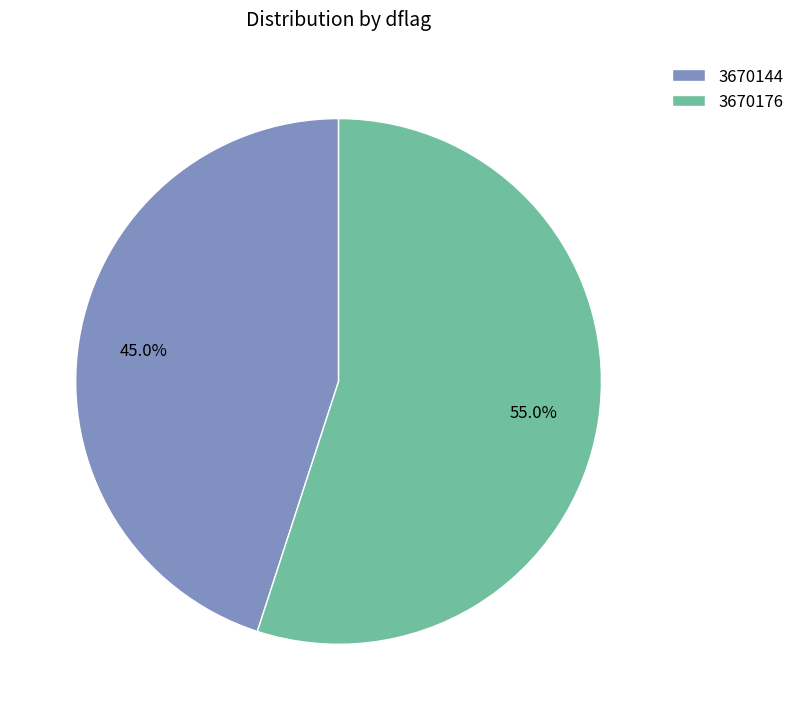

What percentage is the 3670144 slice, to the nearest percent?

45%